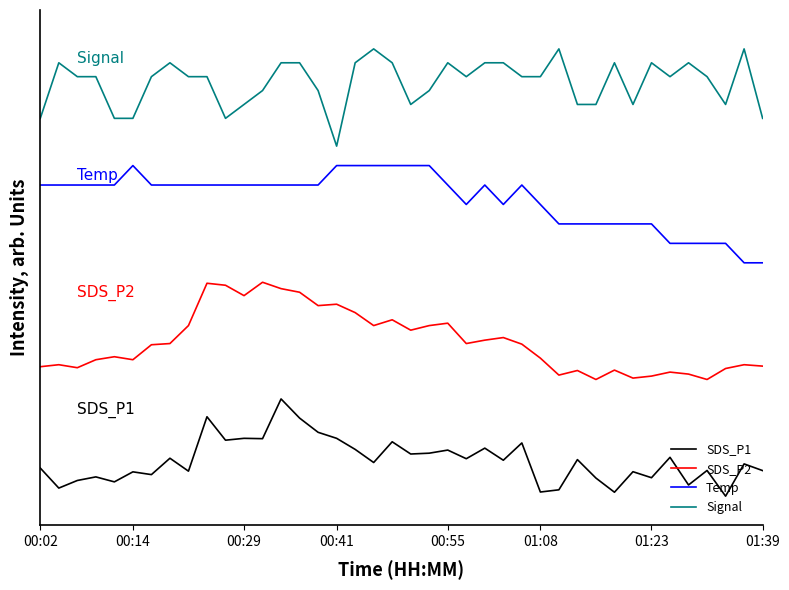

True or false: SDS_P1 and Signal intersect in this chart.

False